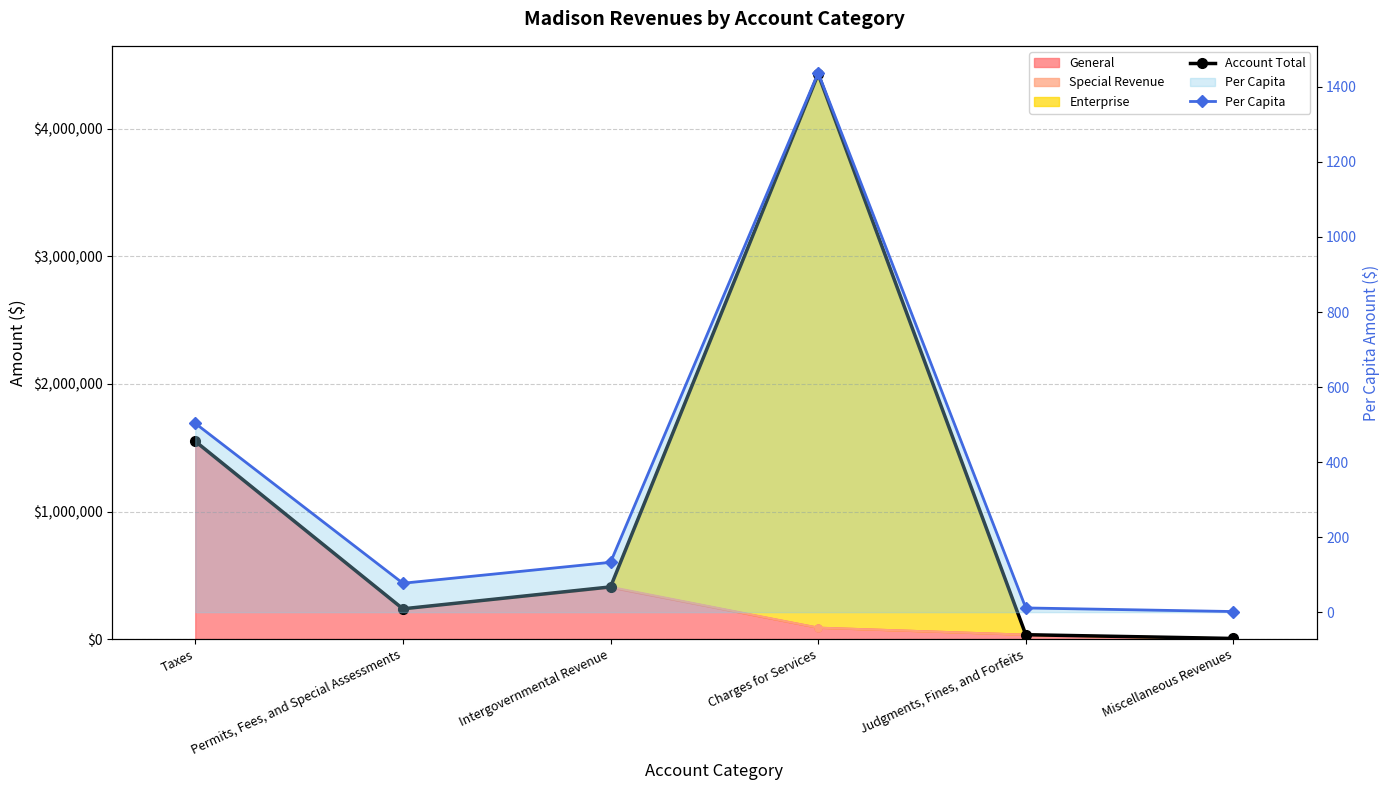

What is the total value across all series at Charges for Services?

4430616.6